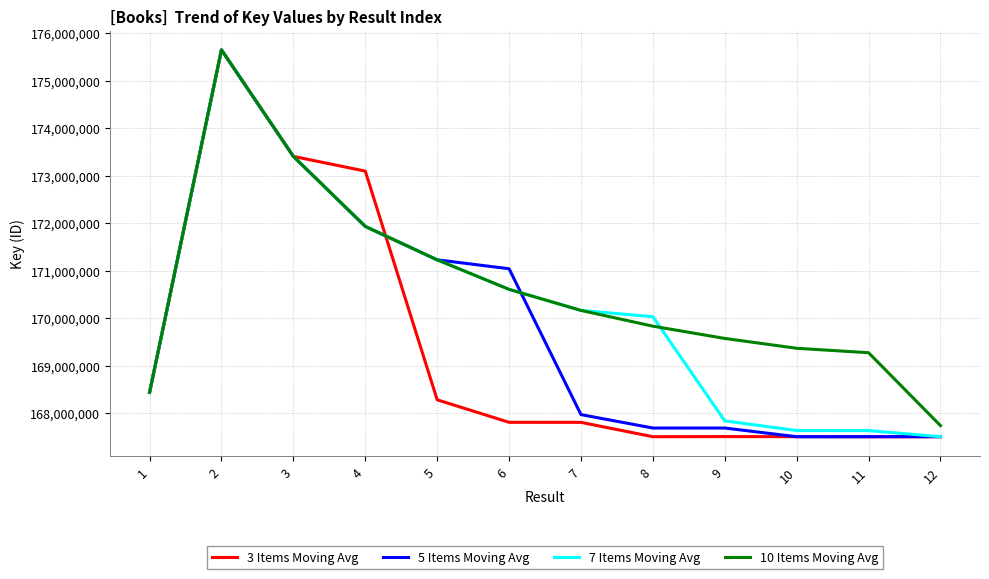

Between 4 and 5, which series saw the biggest shift?

3 Items Moving Avg